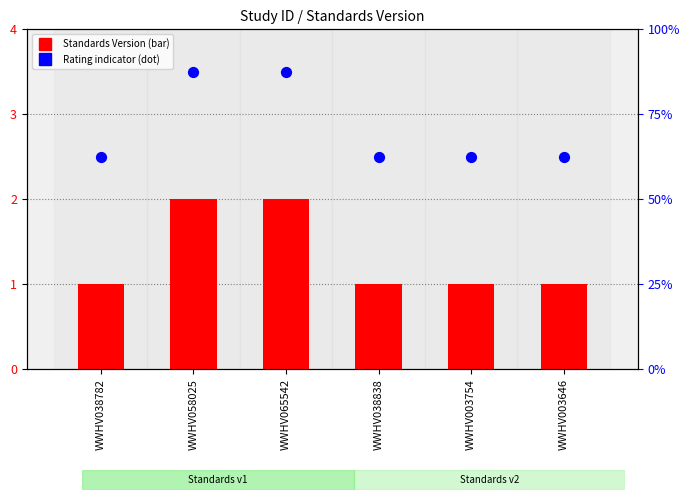

What is the total value across all series at WWHV003754?

3.5